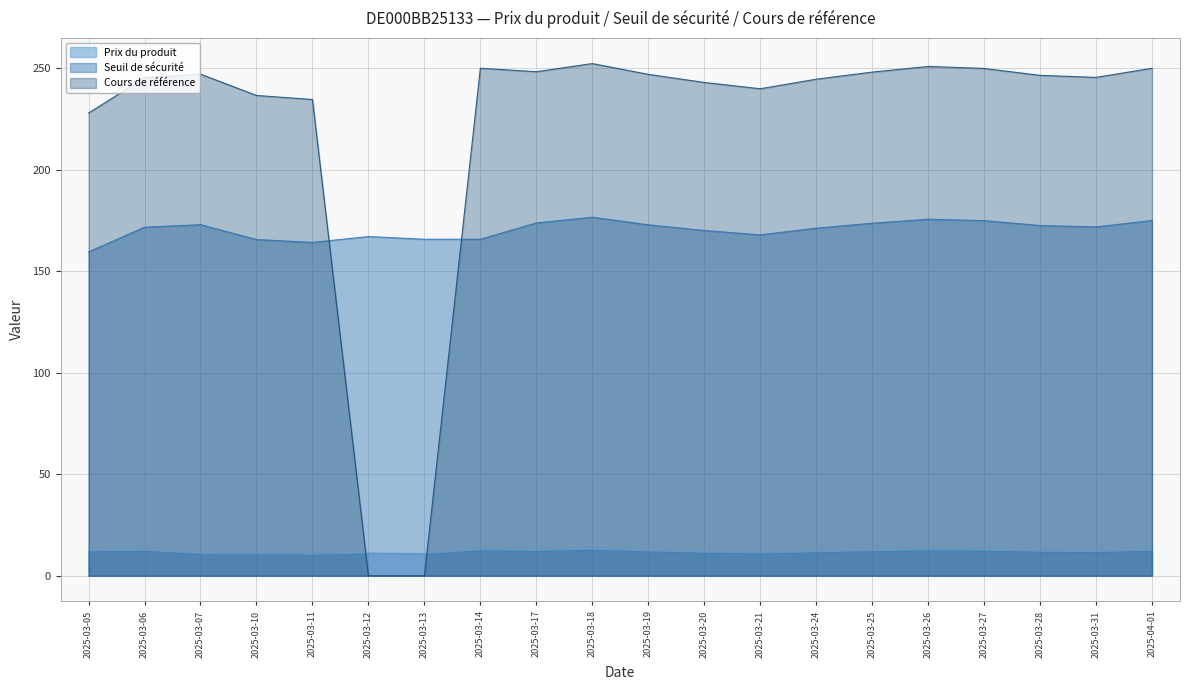

What is the label of the 18th point from the left?

2025-03-28